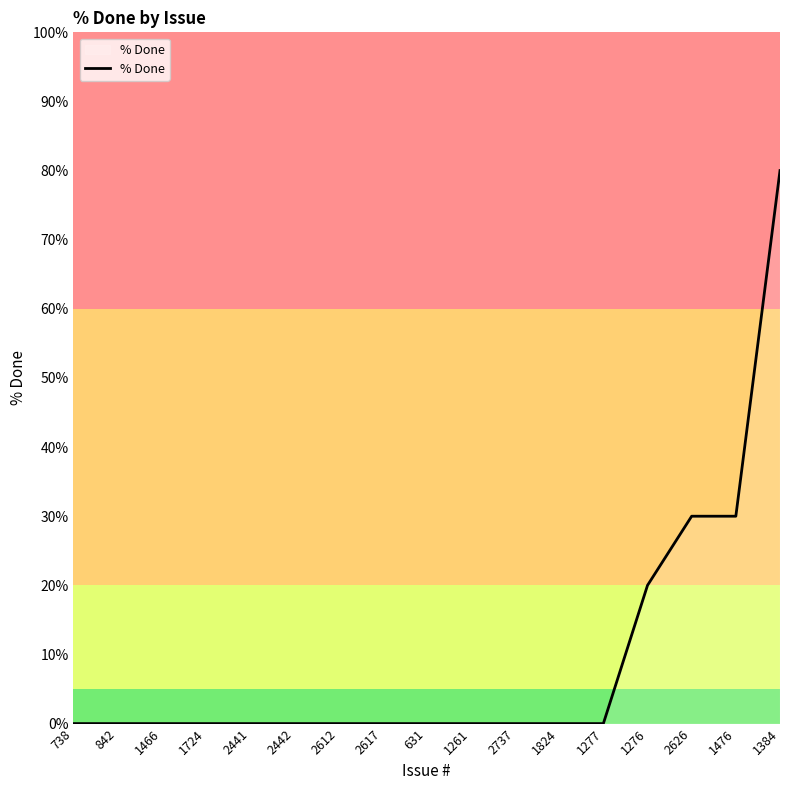

What position from the left is 2617?

8